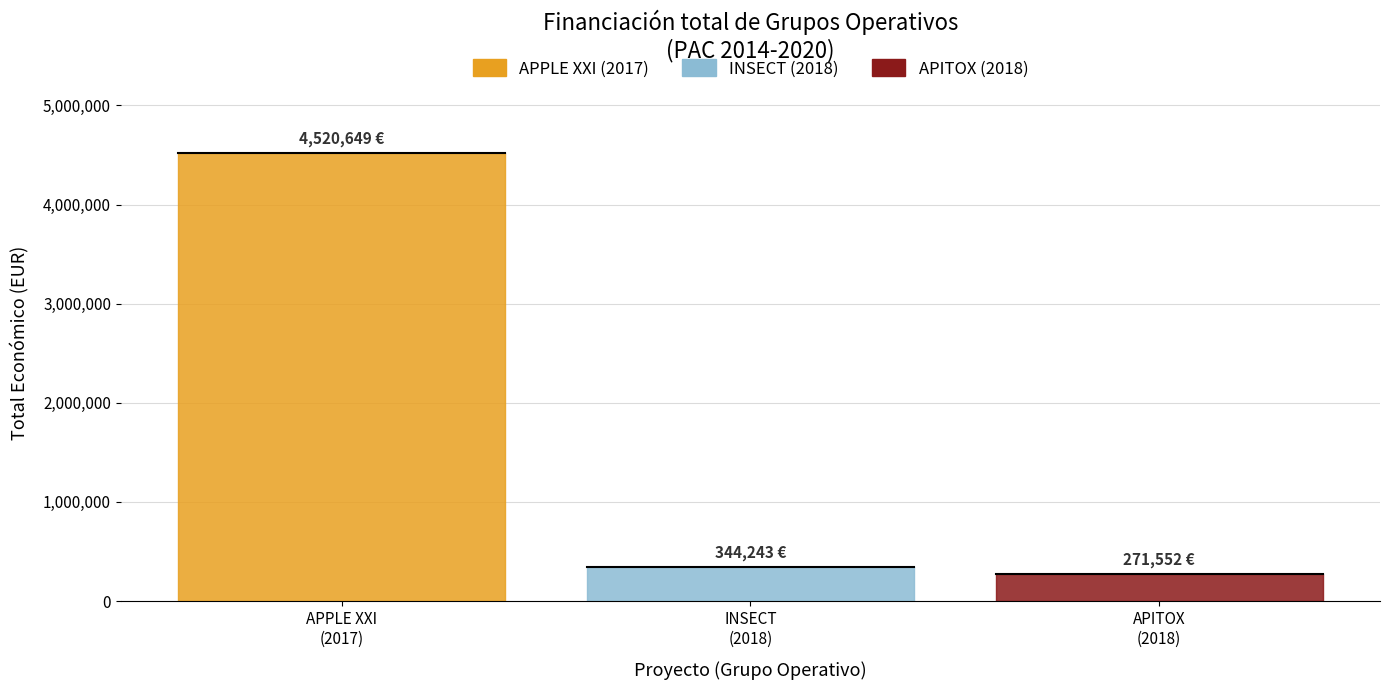

Which has a higher value, 2018 (APITOX) or 2018 (INSECT)?

2018 (INSECT)